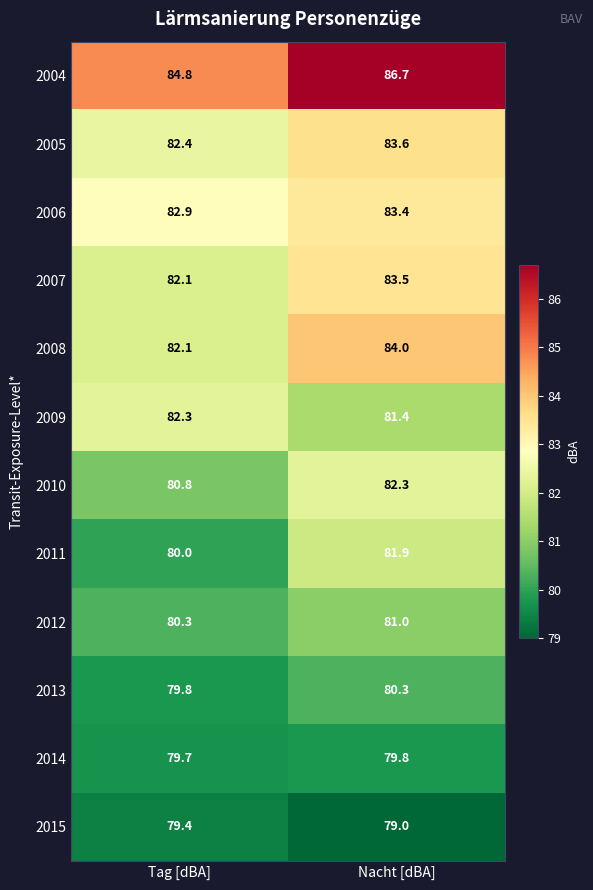

At which category is the sum across all series the highest?

Nacht [dBA]